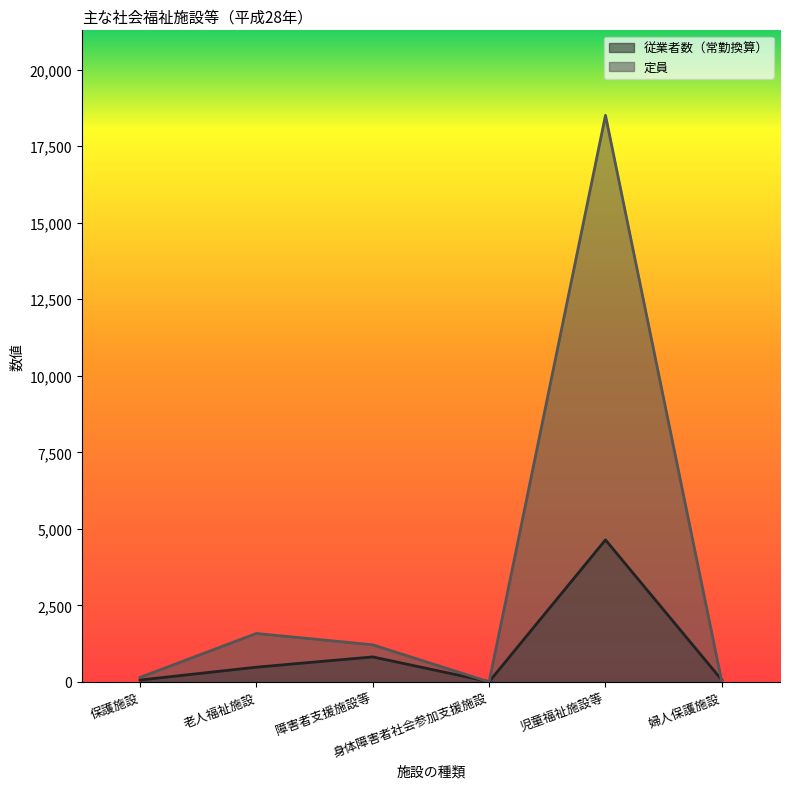

What is the label of the 6th point from the left?

婦人保護施設